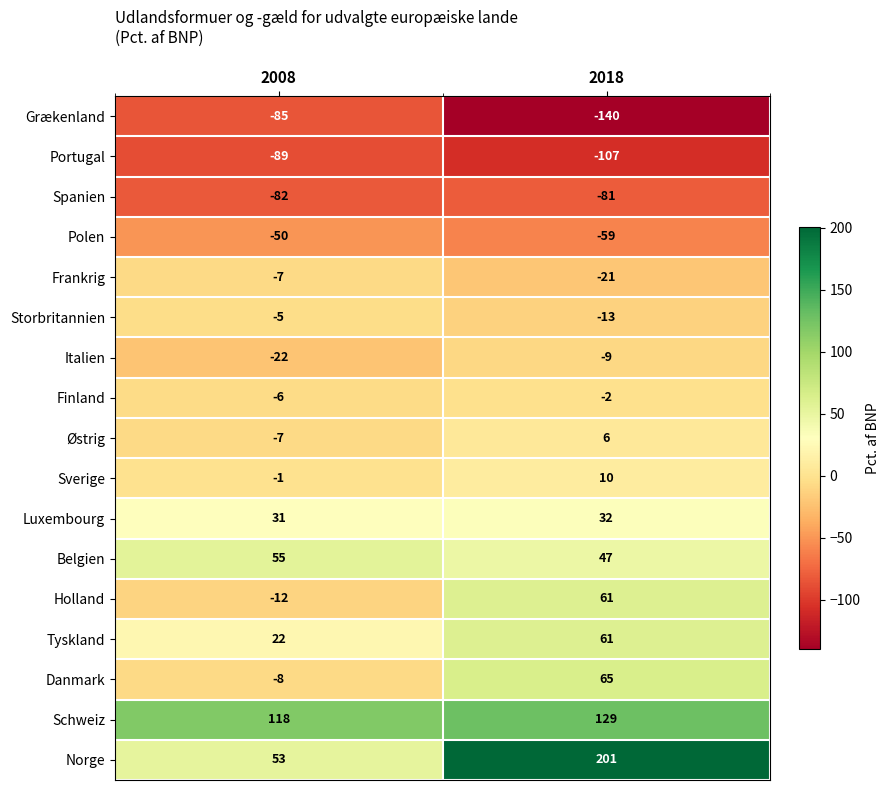

Which series has the largest total across all categories?

Norge